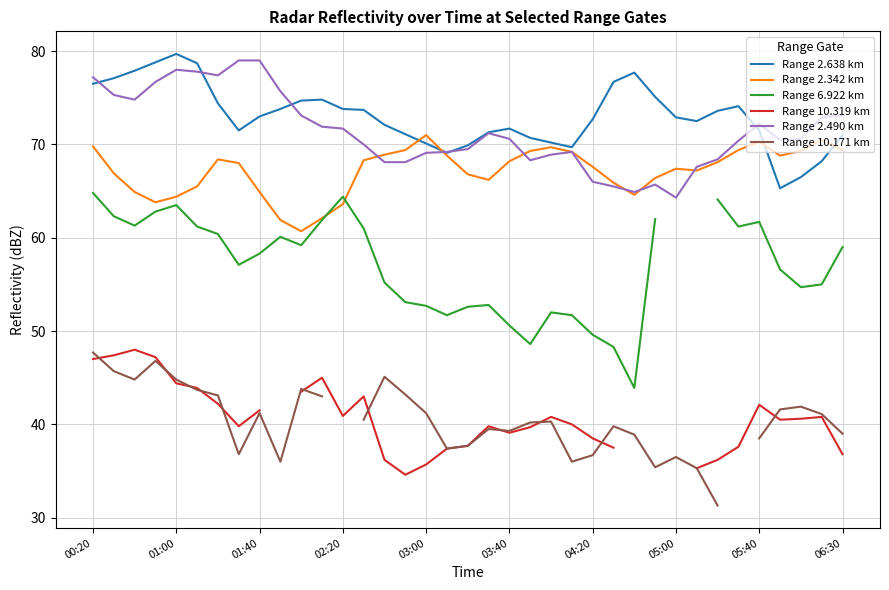

Is it true that Range 2.490 km equals 78.0 at 01:00?

True